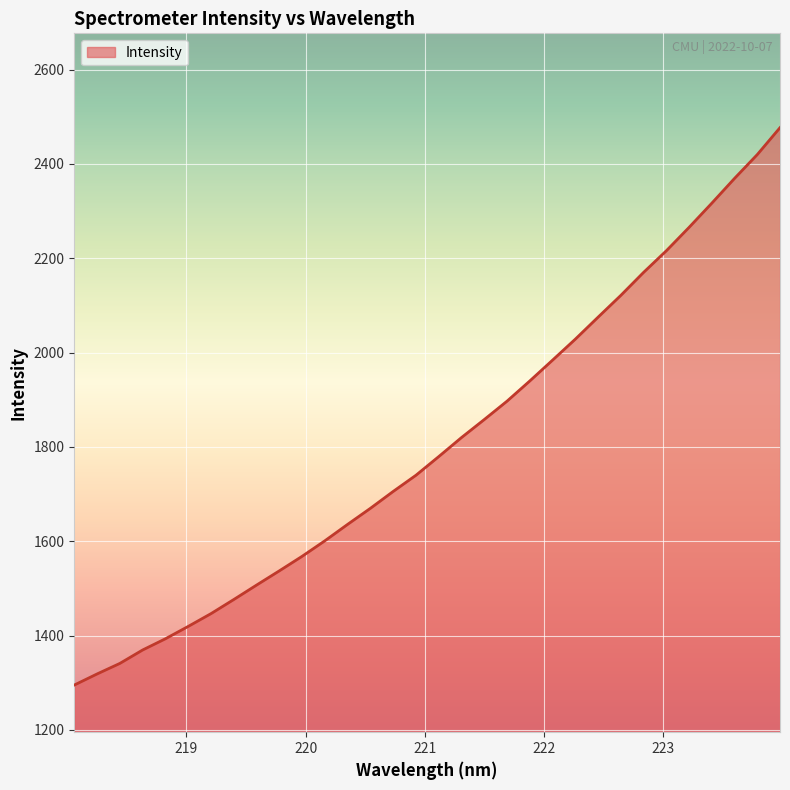

What is the minimum value shown in the chart?

1295.0